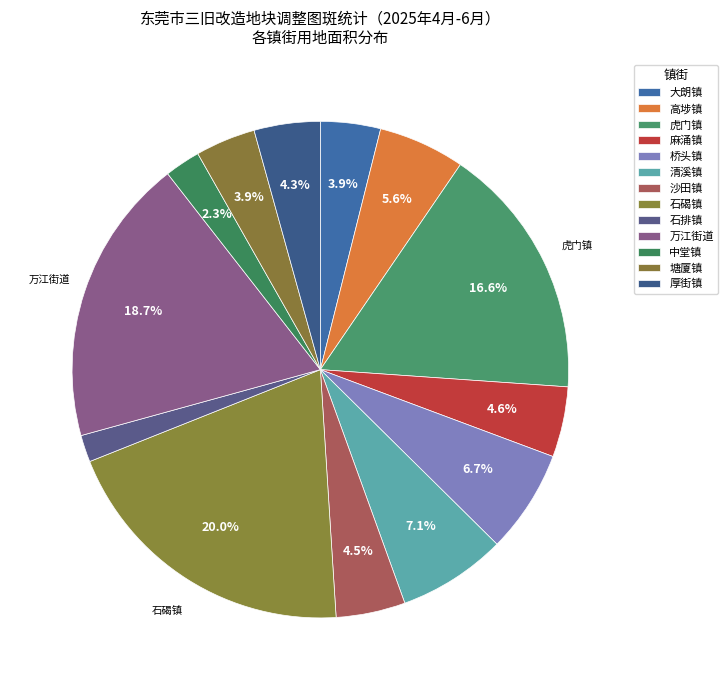

How many slices are in this pie chart?

13